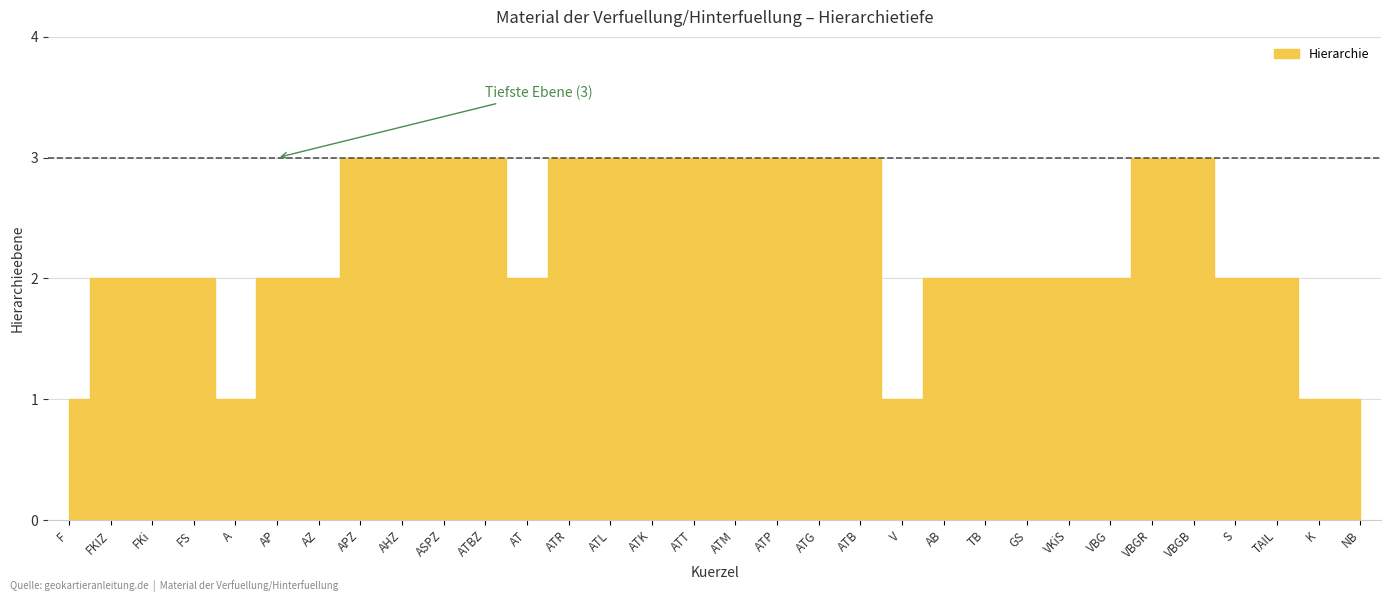

List the labels in order of value, largest first.

APZ, AHZ, ASPZ, ATBZ, ATR, ATL, ATK, ATT, ATM, ATP, ATG, ATB, VBGR, VBGB, FKIZ, FKi, FS, AP, AZ, AT, AB, TB, GS, VKiS, VBG, S, TAIL, F, A, V, K, NB